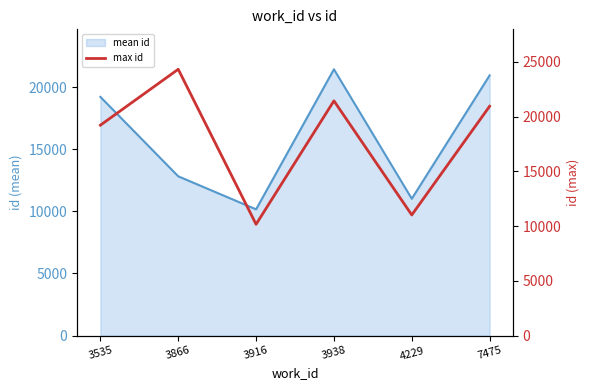

What is the value of the 3rd point from the left?

10160